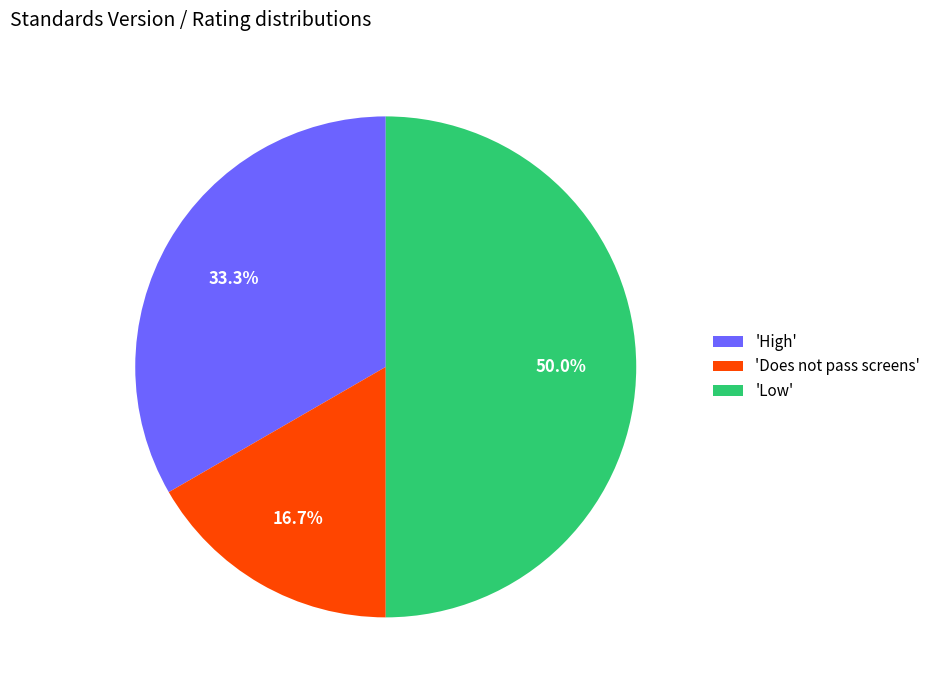

Approximately how many times larger is the value at 'High' compared to 'Low'?

0.7